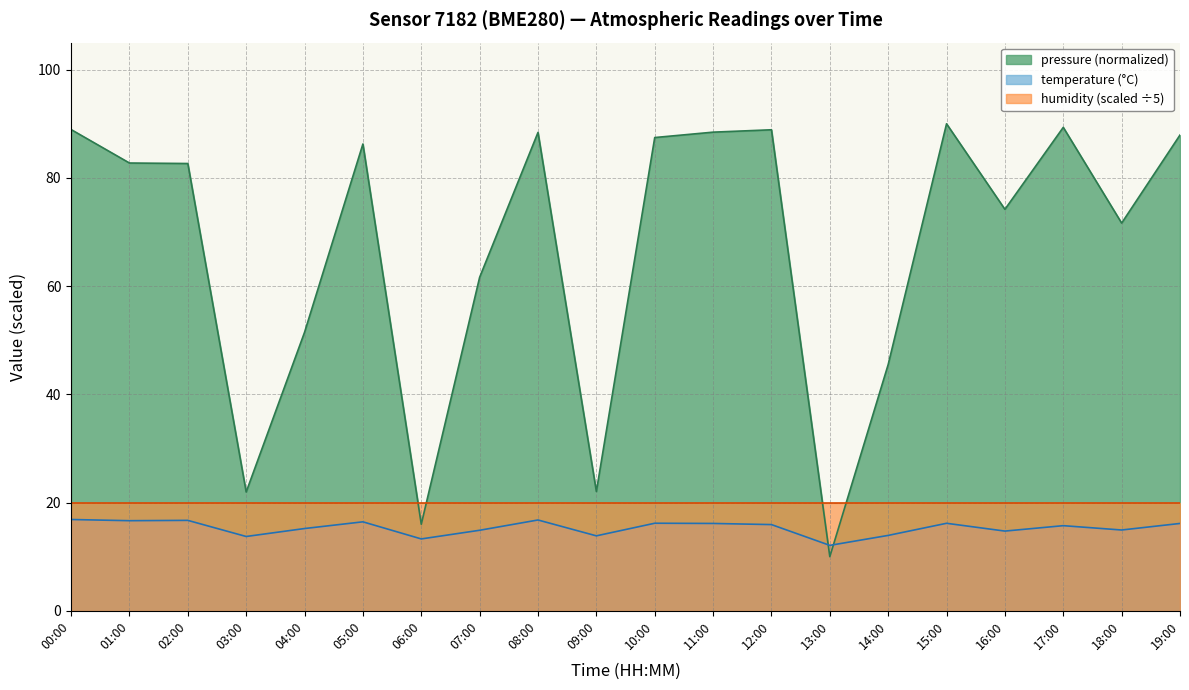

What is the average value of the temperature series?

15.3